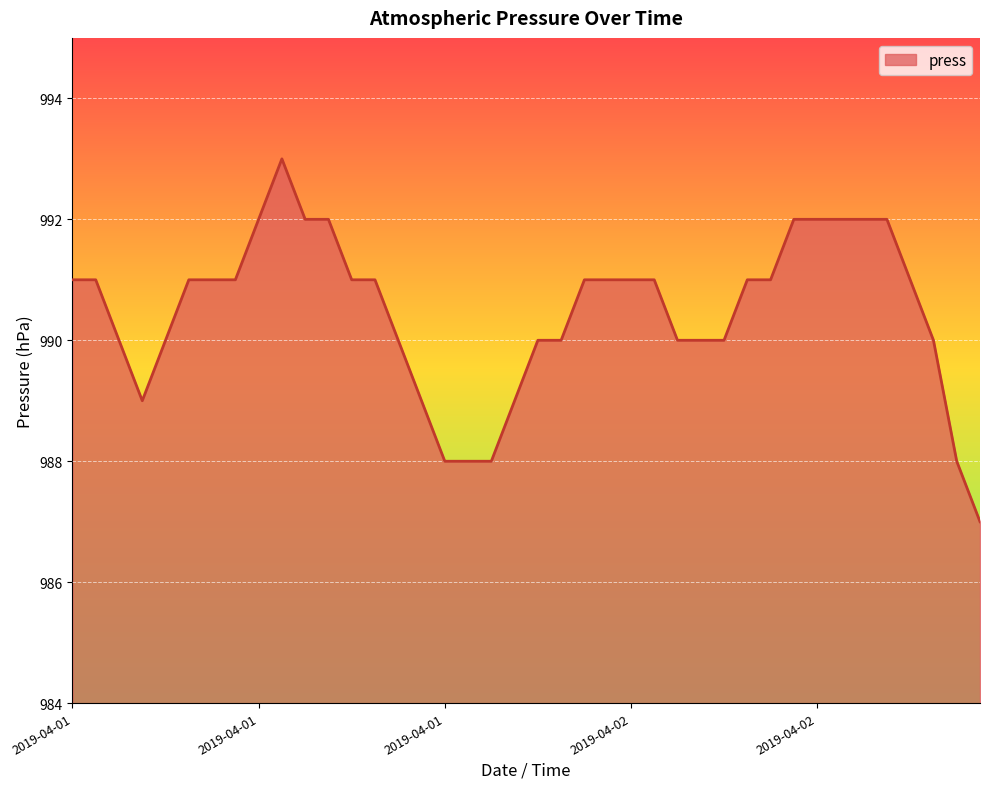

What is the difference between the maximum and minimum values?

6